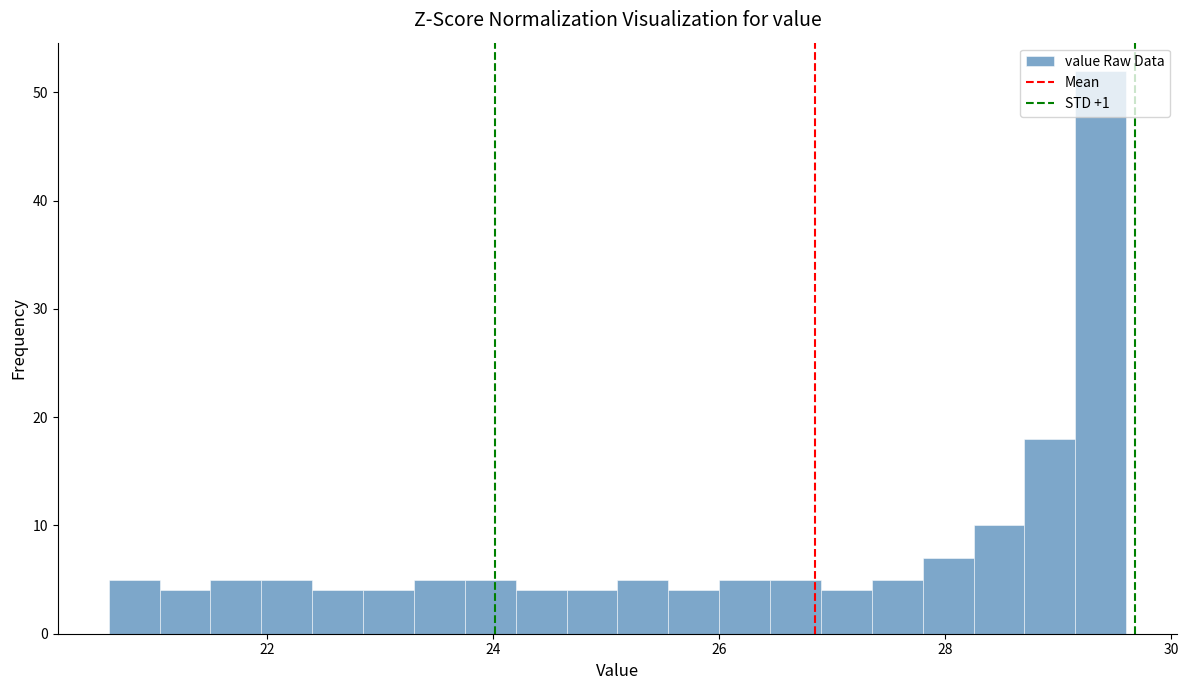

Around what value on the x-axis is the tallest bar? Give the approximate position of its centre, as read against the axis.

29.4